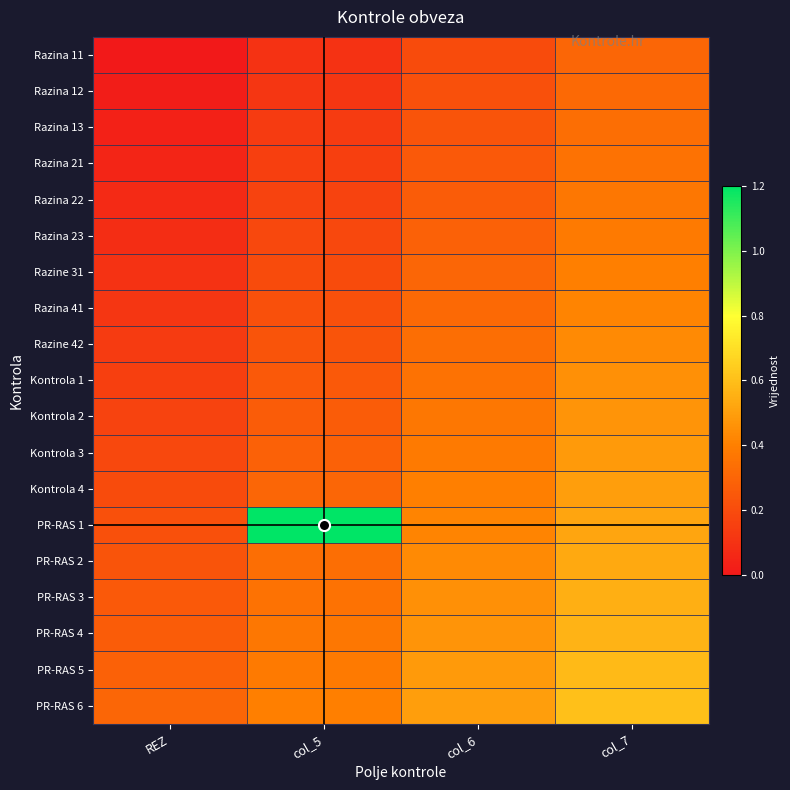

At which category does the chart reach its minimum across all series?

REZ